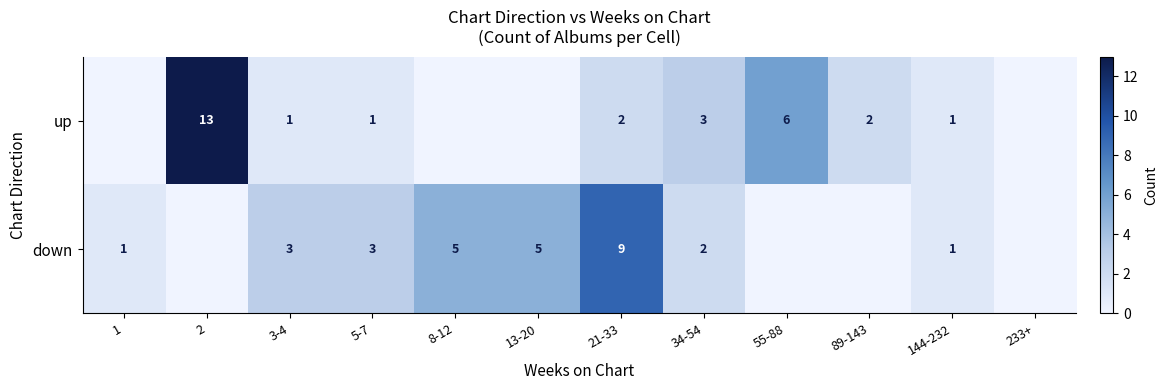

What is the sum of the down values at 8-12 and 13-20?

10